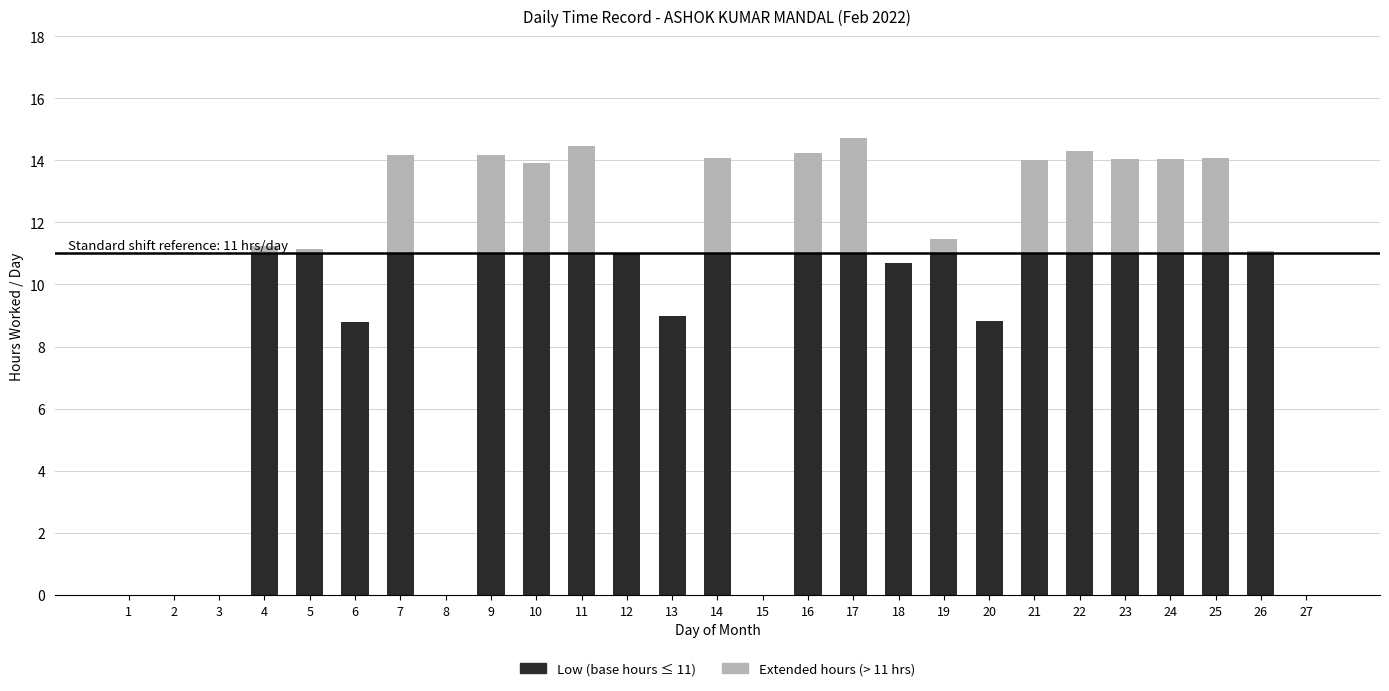

What is the total value across all series at 17?

14.7